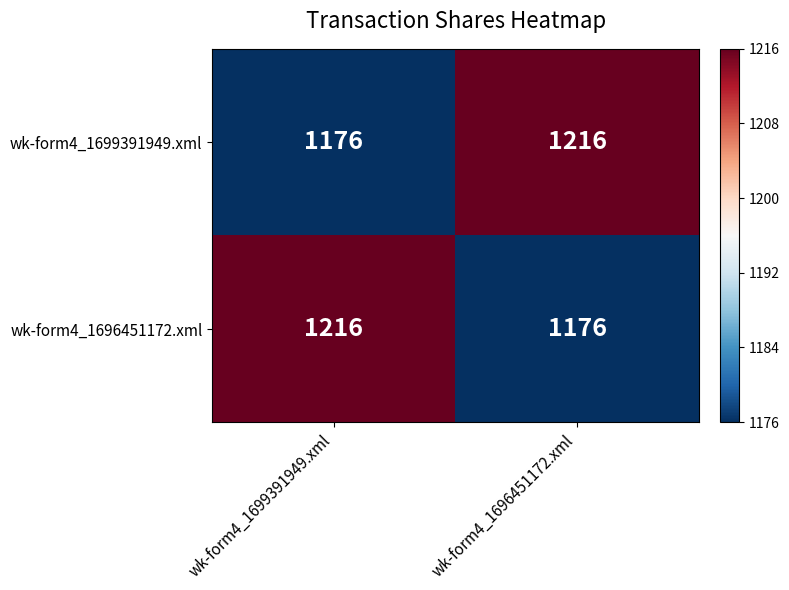

Rank the series at wk-form4_1696451172.xml from highest to lowest value.

wk-form4_1699391949.xml, wk-form4_1696451172.xml